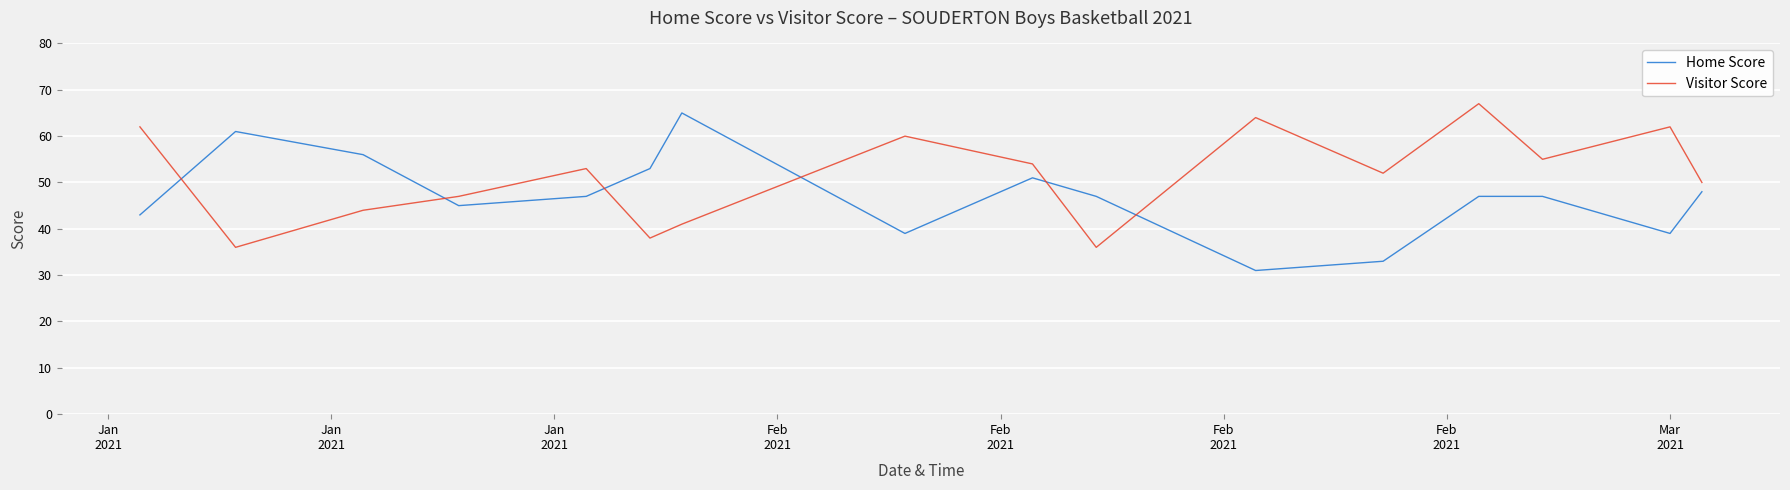

What is the difference between the maximum and minimum values in the Visitor Score series?

31